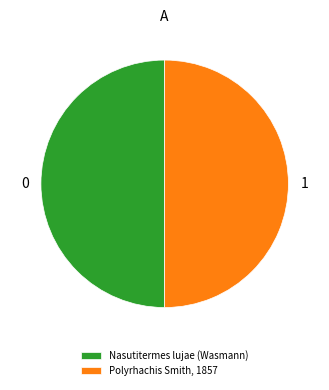

Combined, do Polyrhachis Smith, 1857 and Nasutitermes lujae (Wasmann) account for over 50%?

Yes